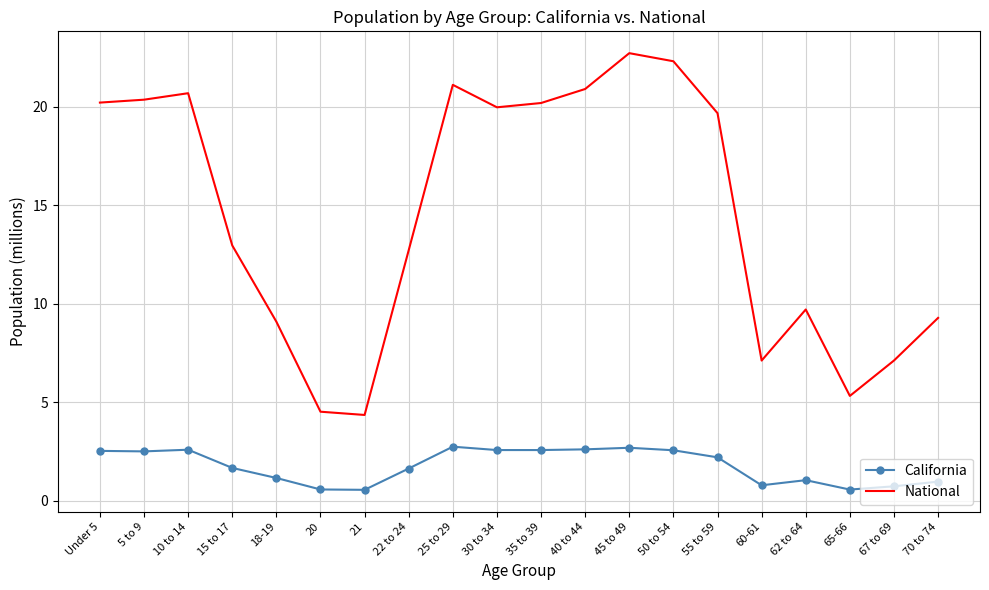

The National series shows 3.1 at 60-61. True or false?

False